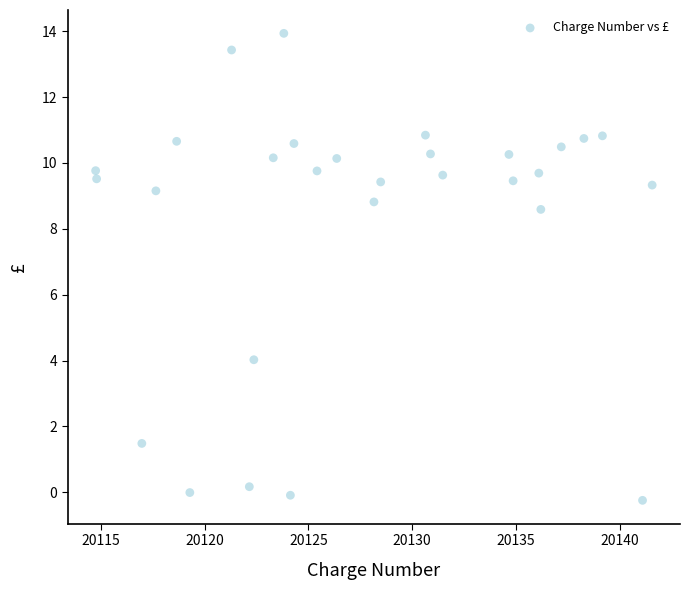

What Y value in the scatter plot is closest to 6?

4.0